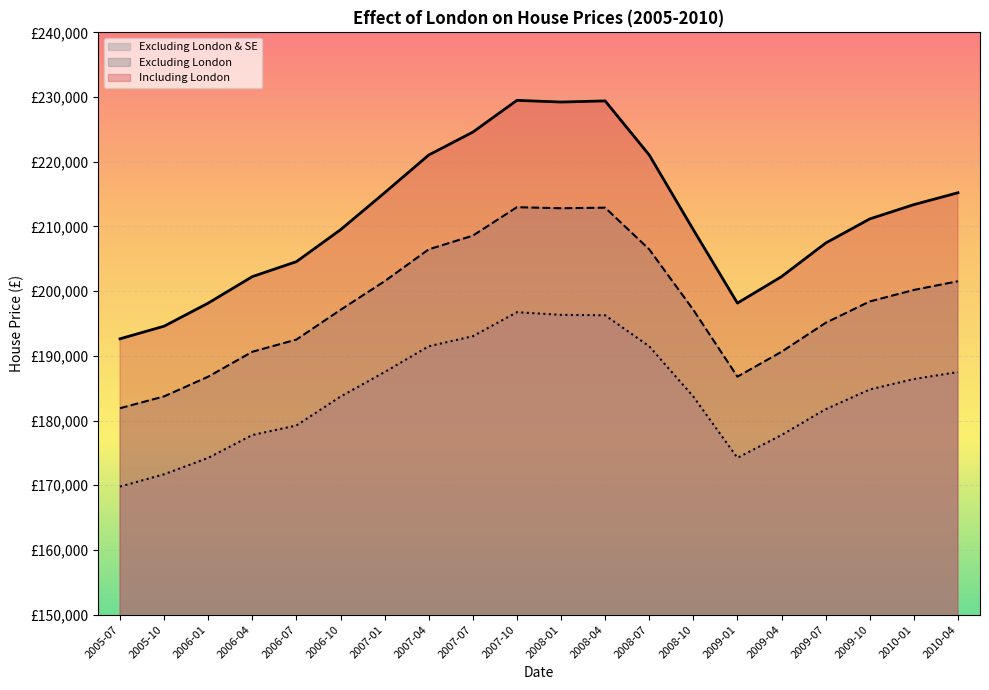

Rank the categories by Excluding London value from highest to lowest.

2007-10, 2008-04, 2008-01, 2007-07, 2007-04, 2008-07, 2007-01, 2010-04, 2010-01, 2009-10, 2006-10, 2008-10, 2009-07, 2006-07, 2006-04, 2009-04, 2006-01, 2009-01, 2005-10, 2005-07